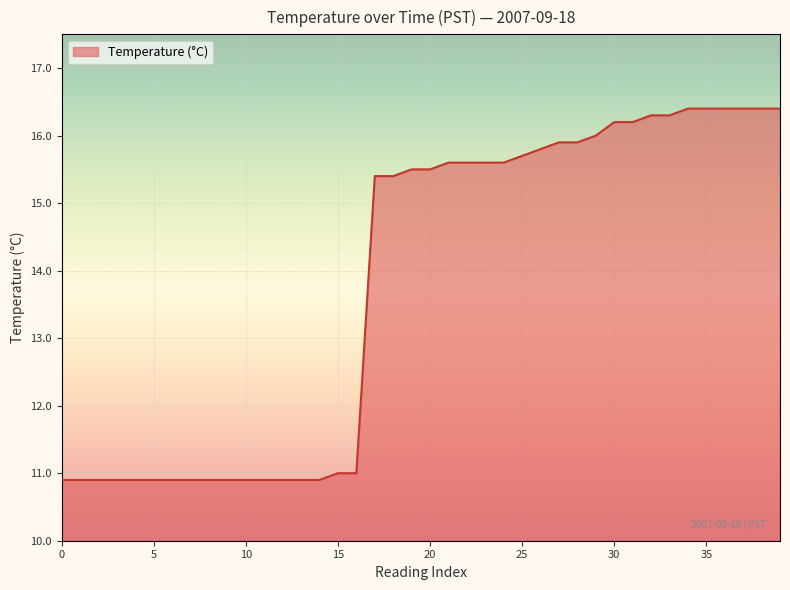

What is the maximum value shown in the chart?

16.4